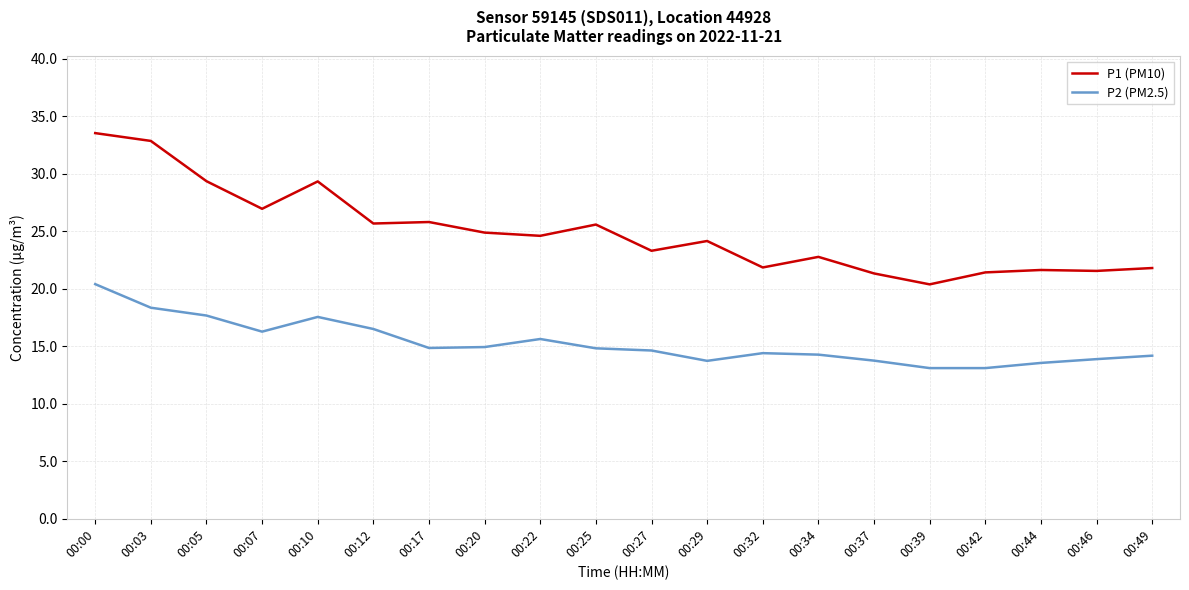

At which label does P1 (PM10) reach its minimum?

00:39